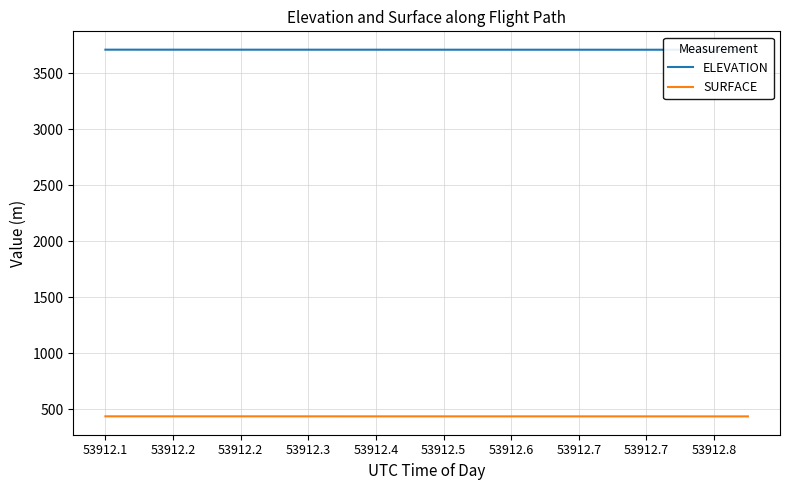

What is the sum of all ELEVATION values?

74235.6